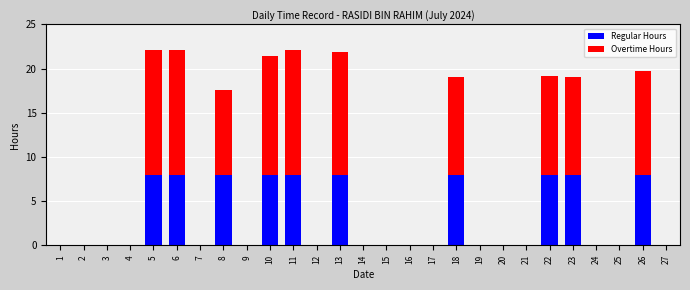

What is the total value across all series at 18?

19.0